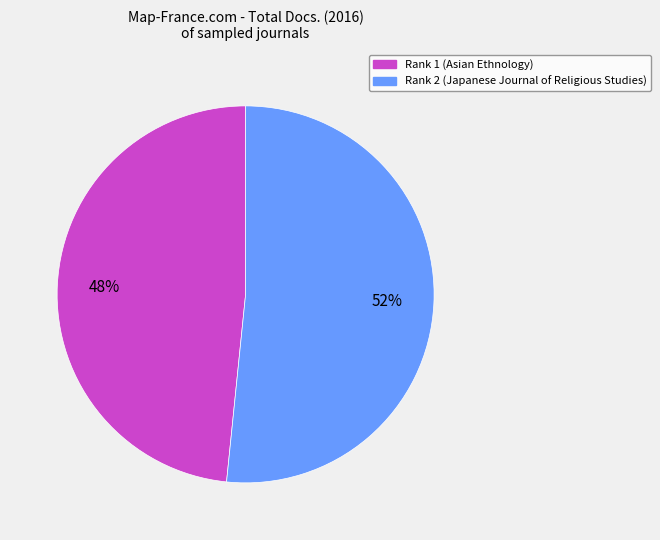

Which has a higher value, Rank 2 (Japanese Journal of Religious Studies) or Rank 1 (Asian Ethnology)?

Rank 2 (Japanese Journal of Religious Studies)